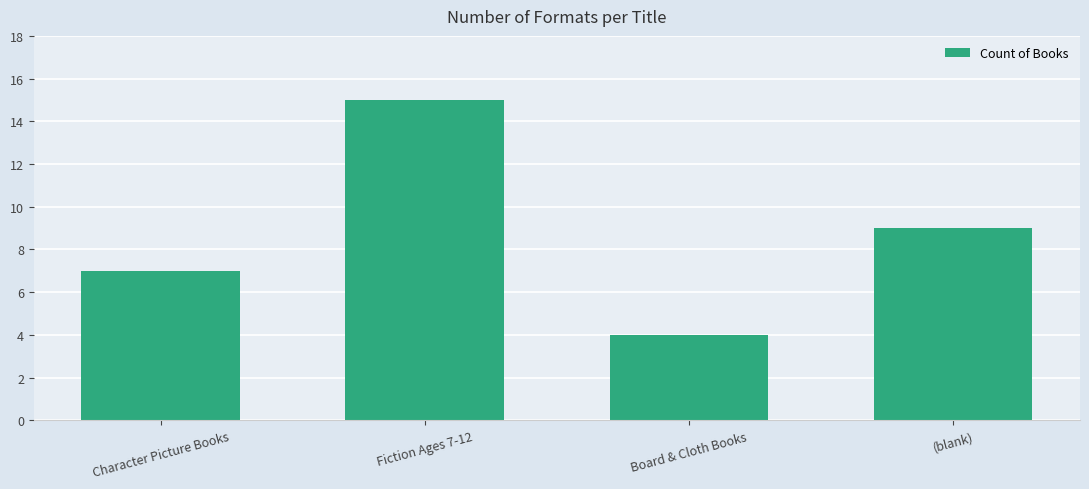

How many distinct data groups are displayed?

1